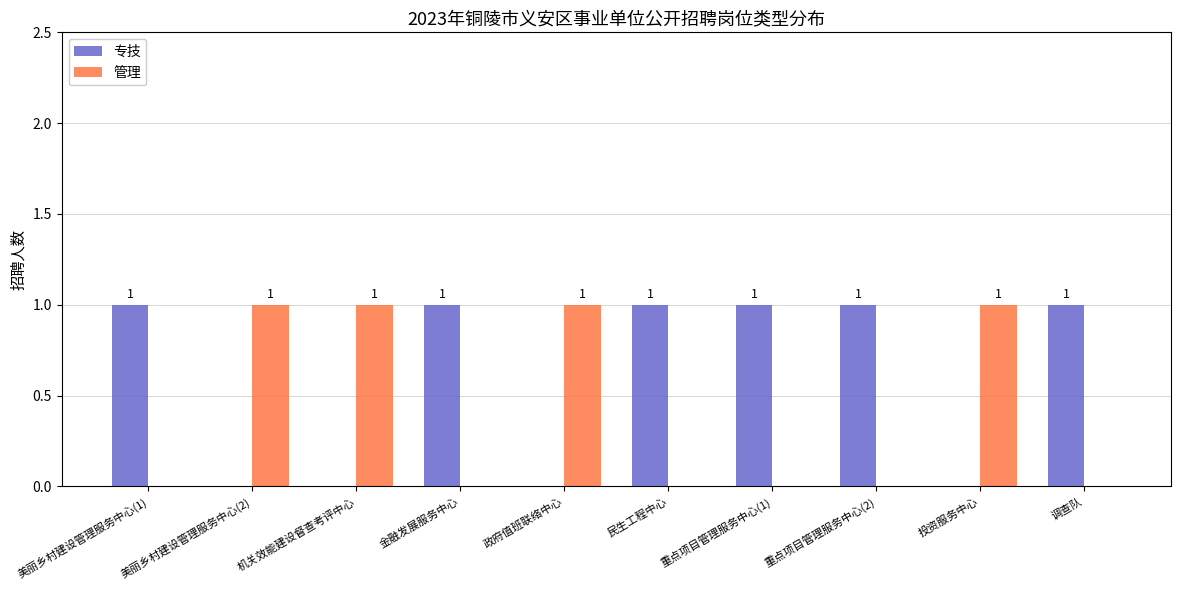

What is the sum of all 专技 values?

6